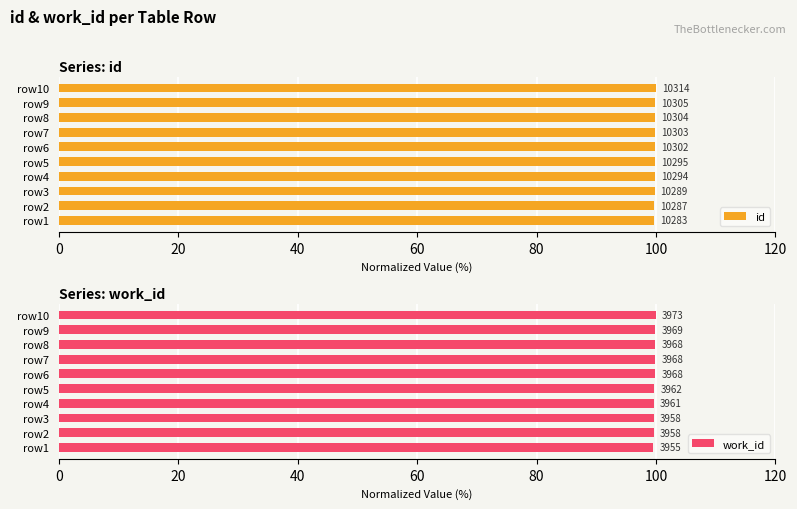

Which has a higher value, row1 or row10?

row10